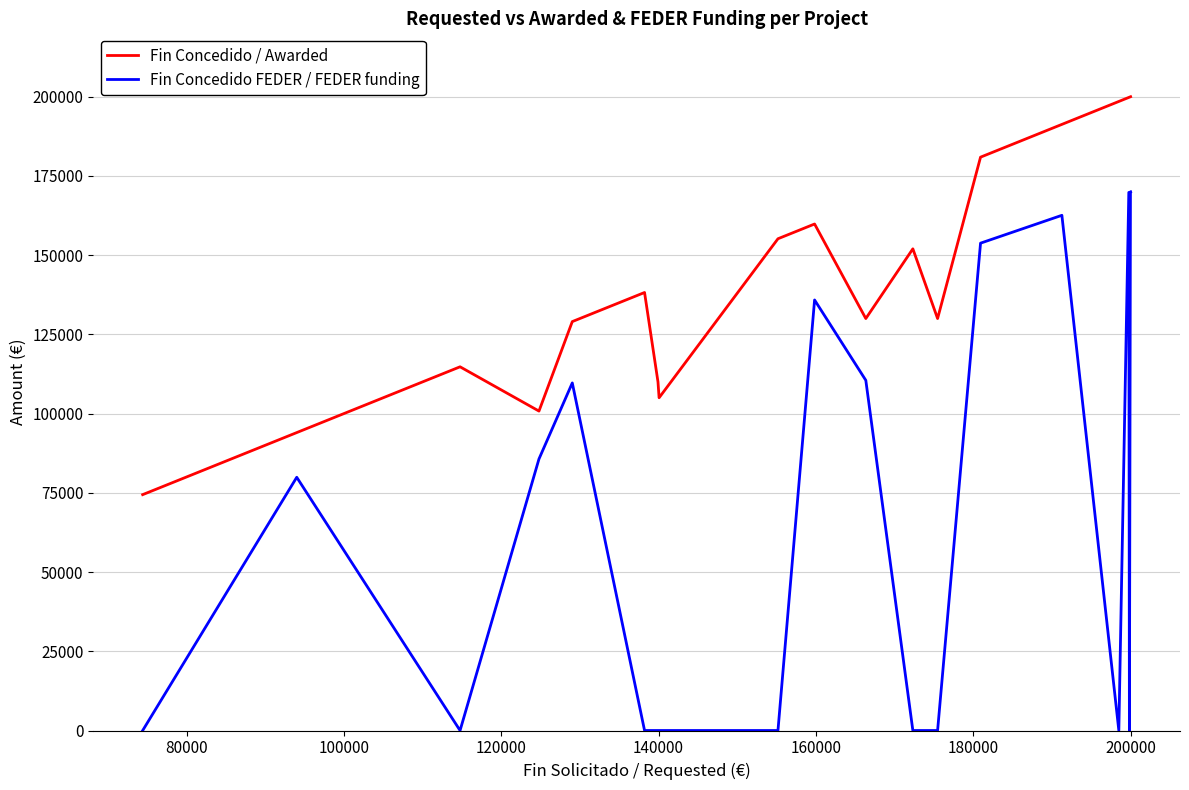

True or false: Fin Concedido FEDER / FEDER funding and Fin Concedido / Awarded intersect in this chart.

False